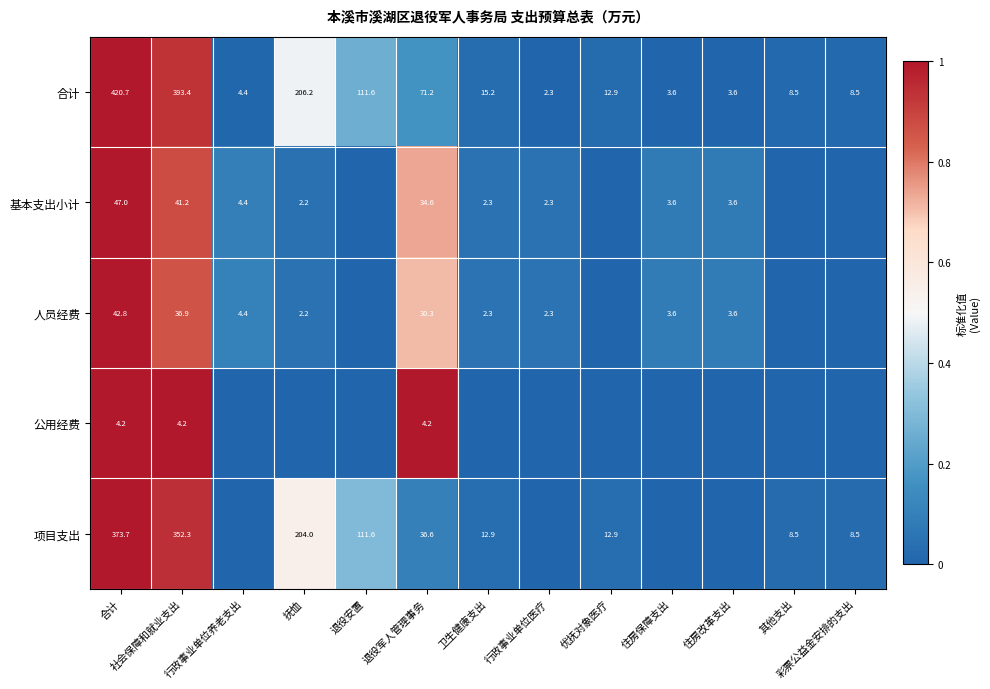

What is the total value across all series at 退役军人管理事务?

176.9